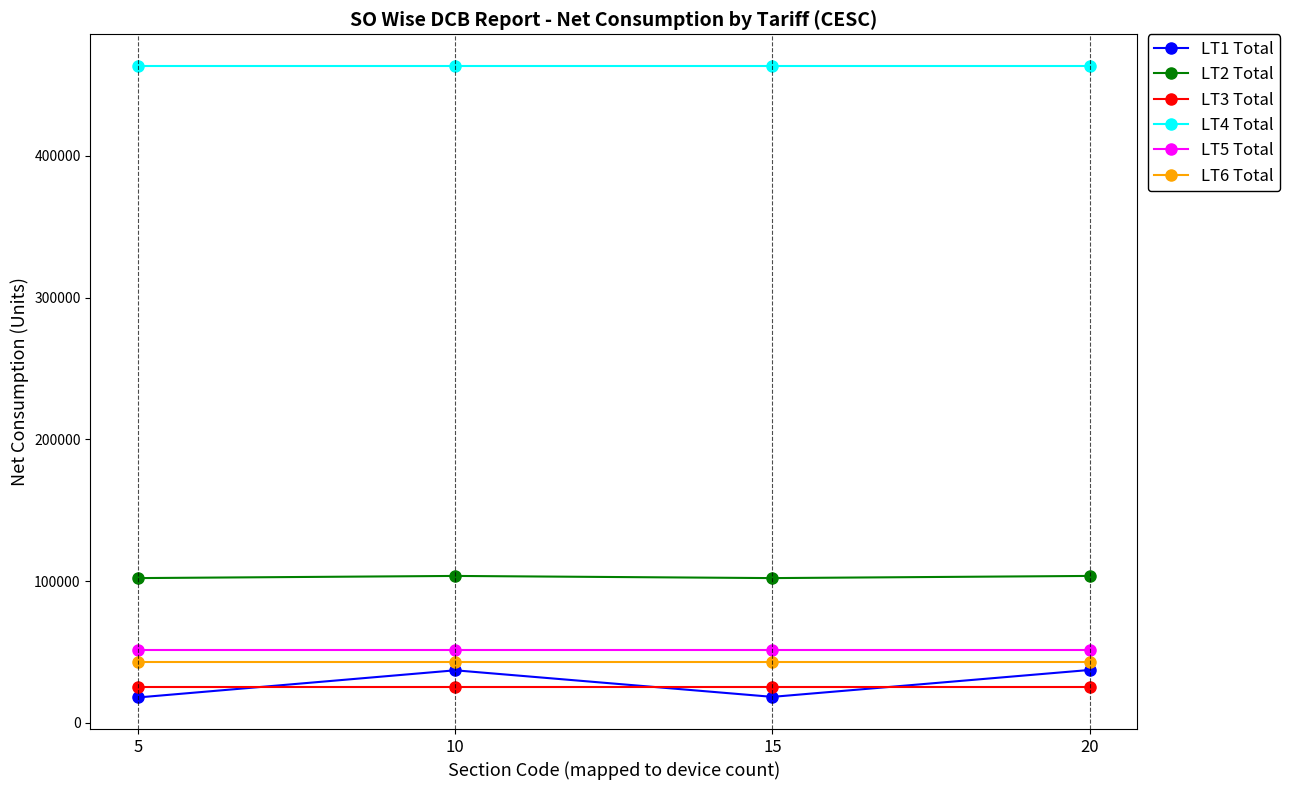

True or false: LT4 Total has more than 1 interior local peaks.

False